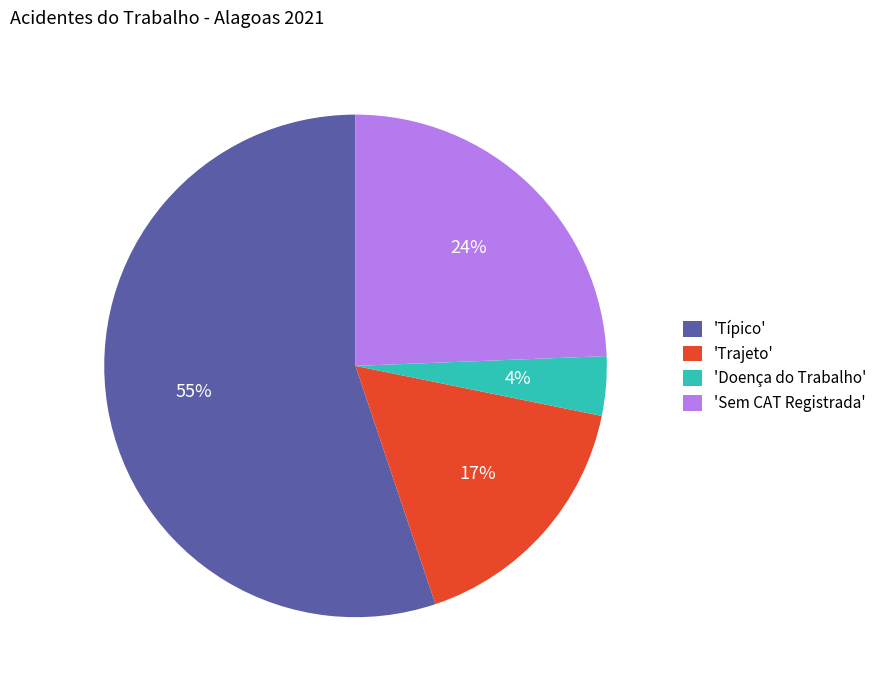

Combined, do 'Típico' and 'Doença do Trabalho' account for over 50%?

Yes